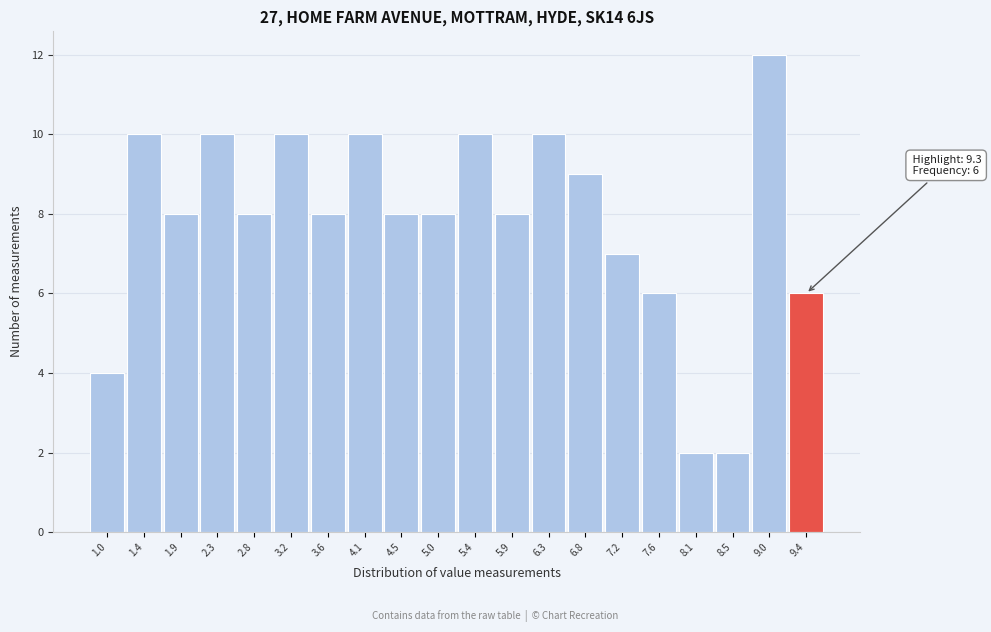

Over which range of the x-axis is the bar tallest?

8.760 to 9.205